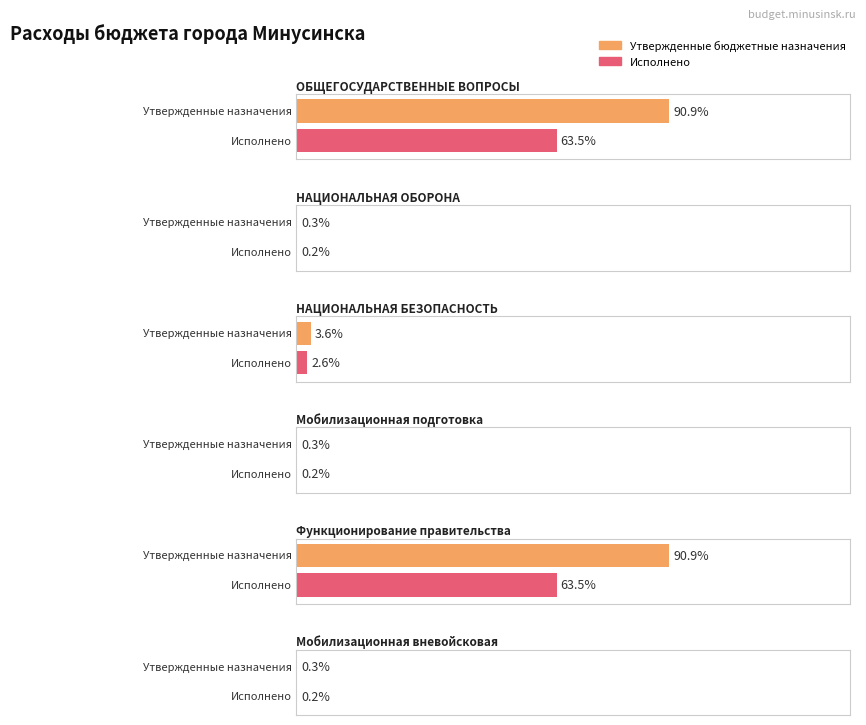

Is the value of Утвержденные бюджетные назначения at НАЦИОНАЛЬНАЯ БЕЗОПАСНОСТЬ greater than the value of Исполнено at Мобилизационная вневойсковая?

Yes